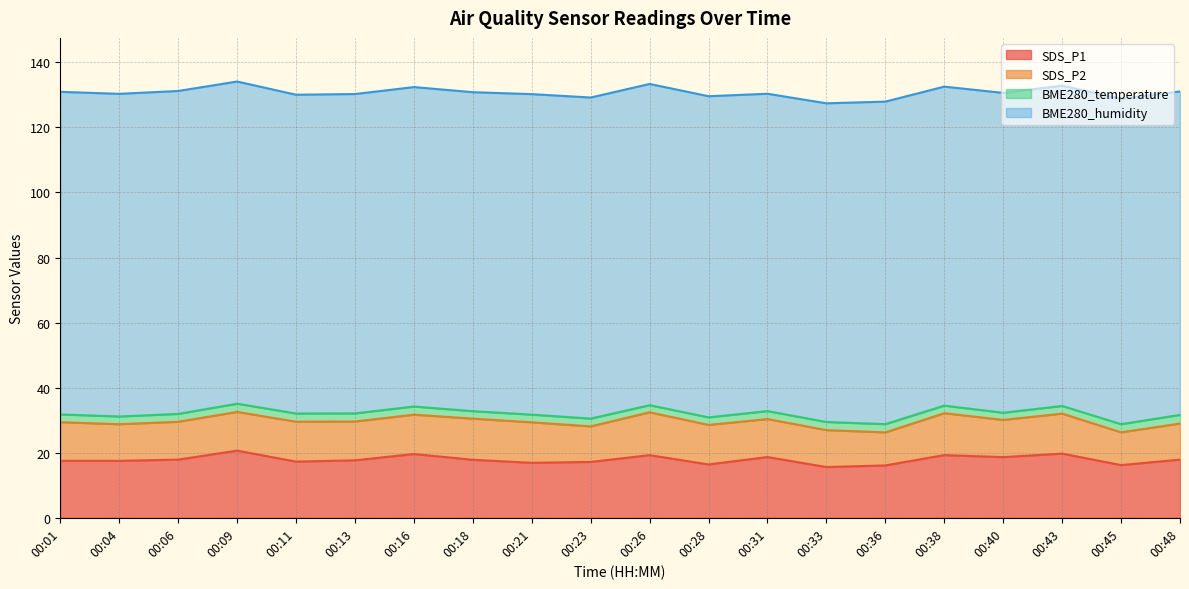

How many data points in BME280_humidity are above 98?

17